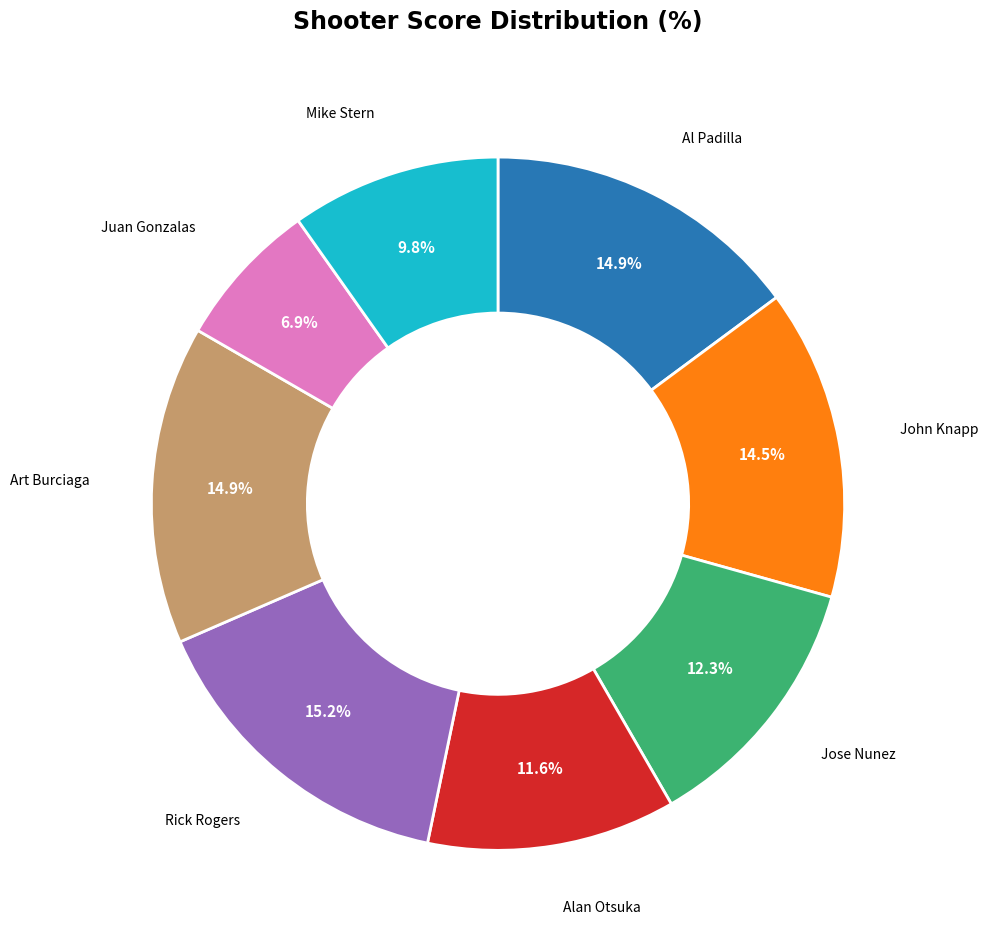

Between Alan Otsuka and John Knapp, which is larger?

John Knapp